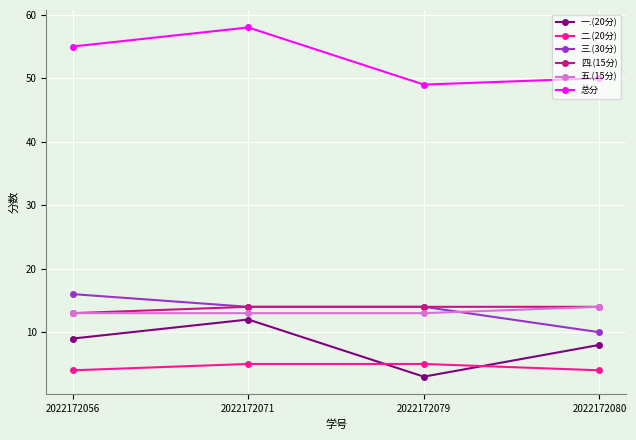

At which category is the sum across all series the highest?

2022172071